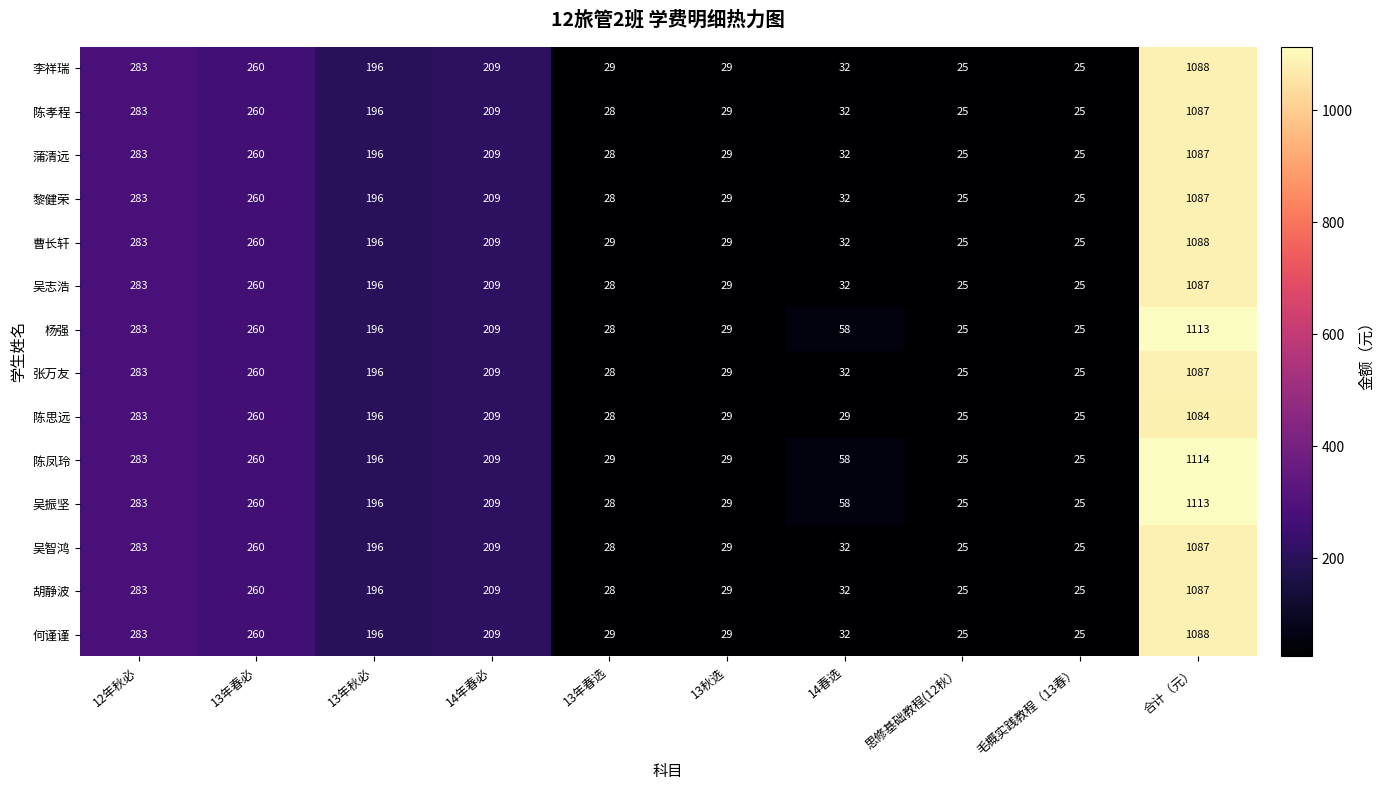

The 李祥瑞 series shows 25 at 思修基础教程(12秋）. True or false?

True